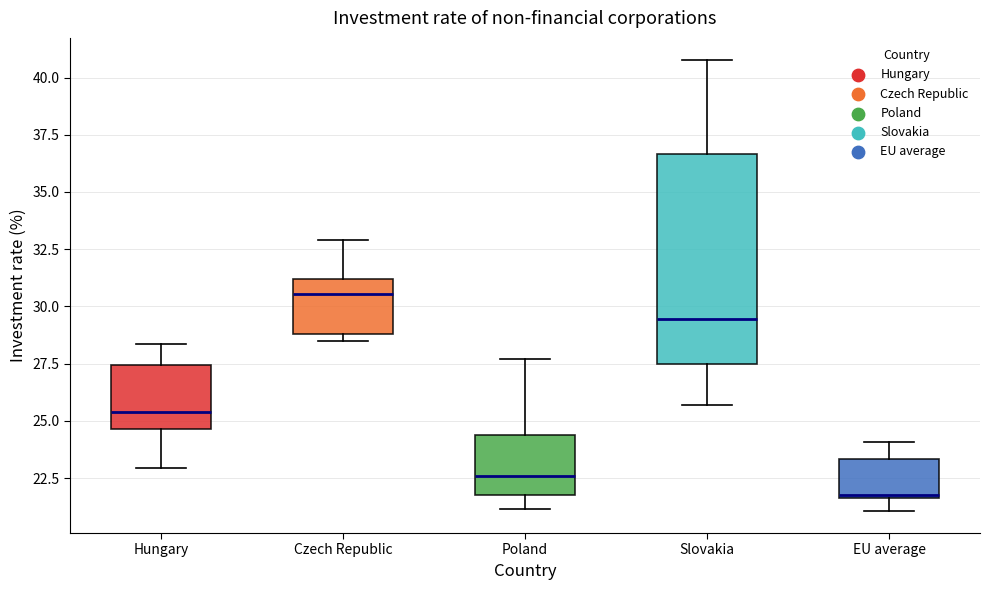

Reading left to right, transcribe this box plot: for each box, give where its median line is, the range the box spans, and where its two whiskers end, as read against the y-axis. The values are not printed on the chart, so give them approximately, as read against the axis.

Hungary: median 25.5, box 24.5 to 27.5, whiskers 23.0 to 28.5
Czech Republic: median 30.5, box 29.0 to 31.0, whiskers 28.5 to 33.0
Poland: median 22.5, box 22.0 to 24.5, whiskers 21.0 to 27.5
Slovakia: median 29.5, box 27.5 to 36.5, whiskers 25.5 to 41.0
EU average: median 22.0, box 21.5 to 23.5, whiskers 21.0 to 24.0